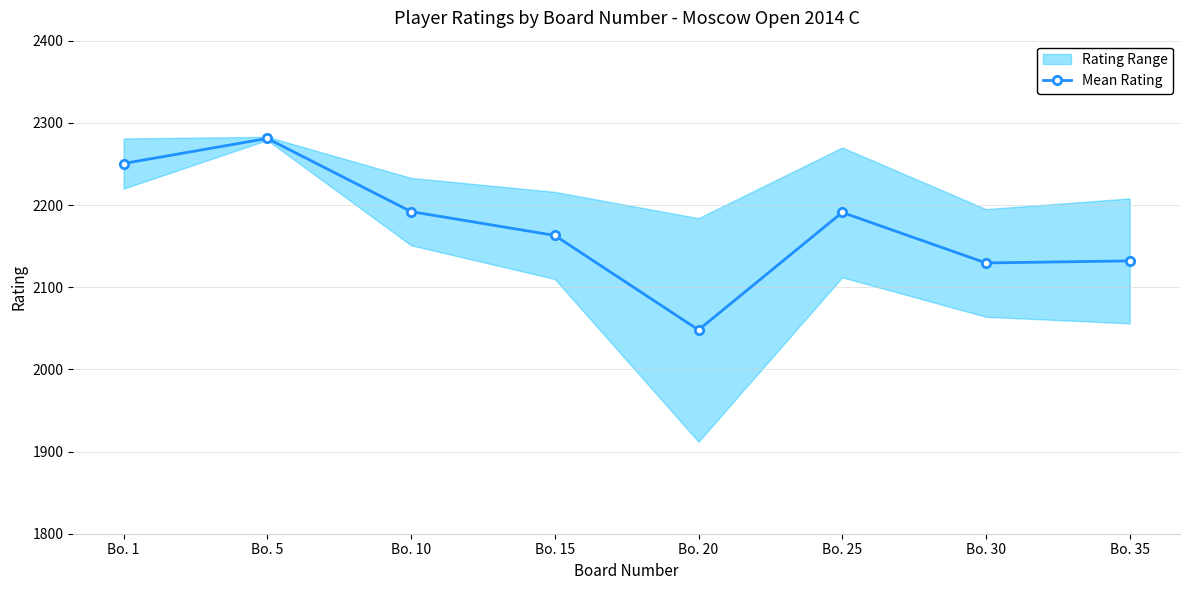

What is the value of the 2nd point from the left?

2281.0